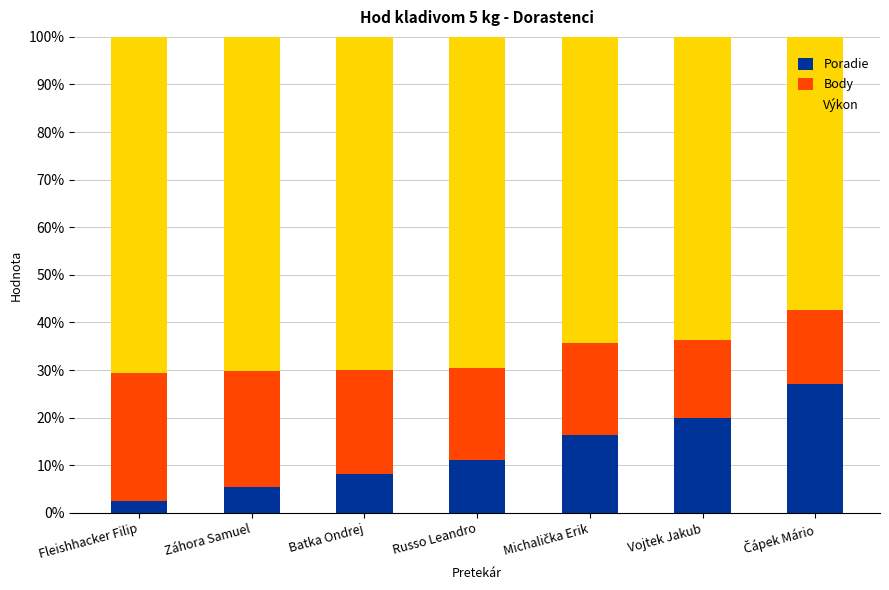

Reading right to left, what are the values for Poradie?

27.1	19.9	16.3	11.1	8.2	5.4	2.4